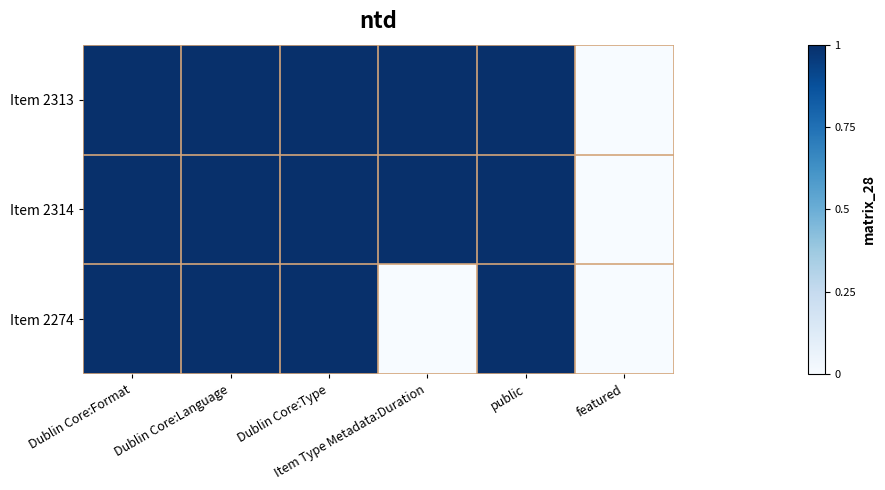

Reading left to right, what are all the values shown in this chart?

Item 2313: Dublin Core:Format=1	Dublin Core:Language=1	Dublin Core:Type=1	Item Type Metadata:Duration=1	public=1	featured=0
Item 2314: Dublin Core:Format=1	Dublin Core:Language=1	Dublin Core:Type=1	Item Type Metadata:Duration=1	public=1	featured=0
Item 2274: Dublin Core:Format=1	Dublin Core:Language=1	Dublin Core:Type=1	Item Type Metadata:Duration=0	public=1	featured=0